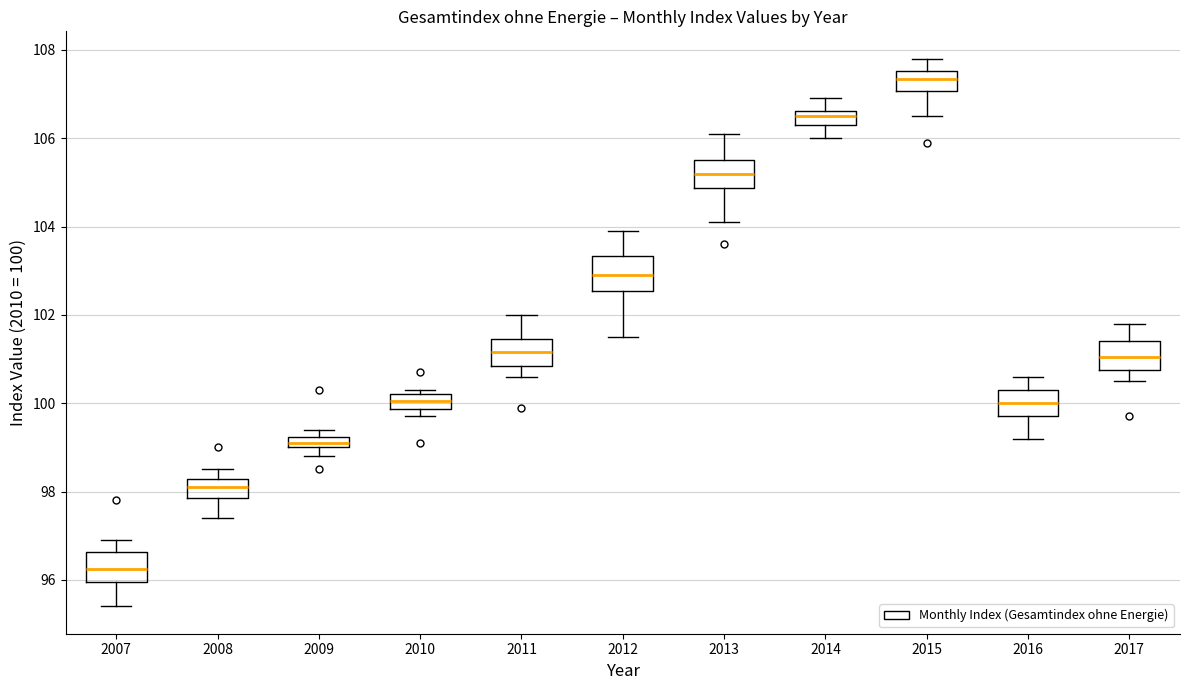

Where is the upper edge of the box at x = 2012 on the y-axis? The values are not printed on the chart, so give them approximately, as read against the axis.

103.4